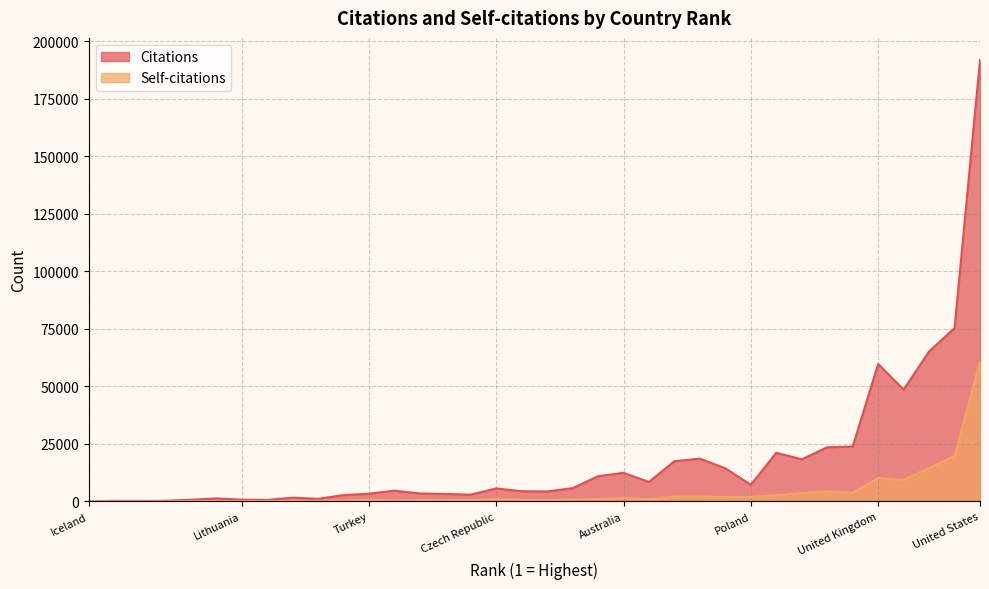

What is the sum of the Citations values at Sweden and Slovakia?

19217